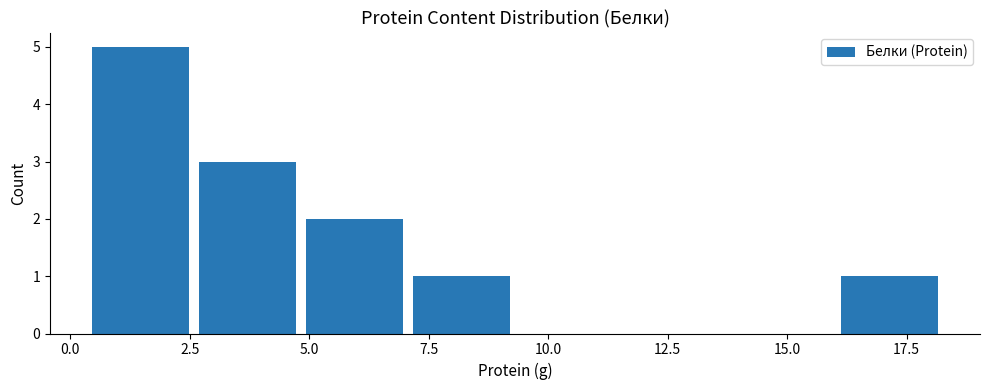

Over which range of the x-axis is the bar tallest?

0.5 to 2.5